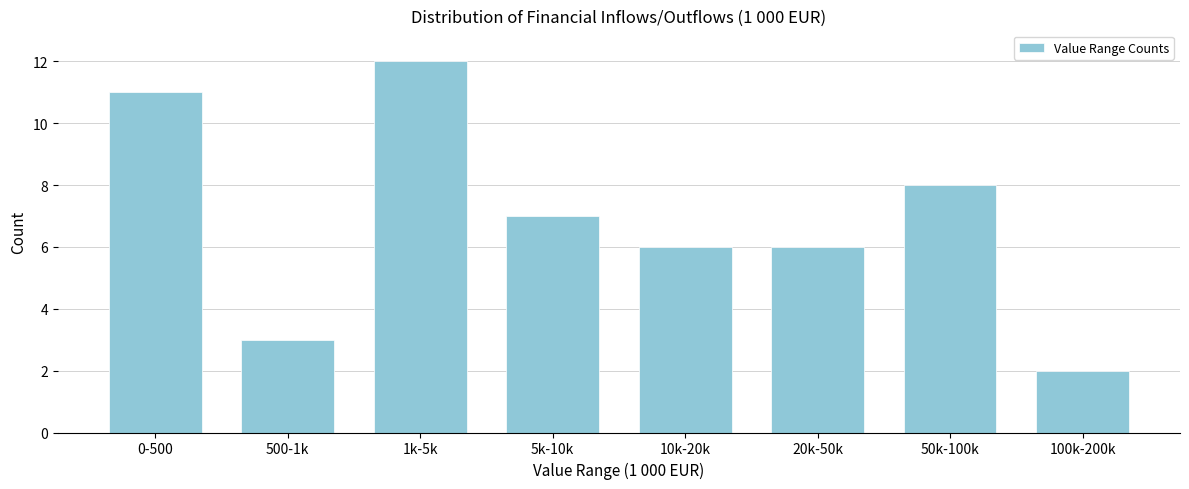

Reading left to right, what are all the values shown in this chart?

0-500=11	500-1k=3	1k-5k=12	5k-10k=7	10k-20k=6	20k-50k=6	50k-100k=8	100k-200k=2